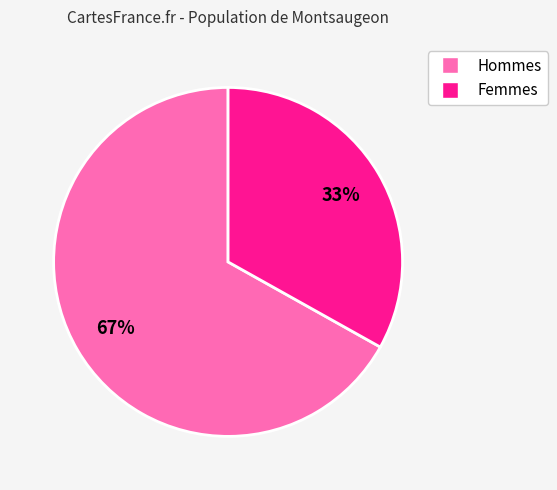

To the nearest percent, what is the average slice percentage?

50%